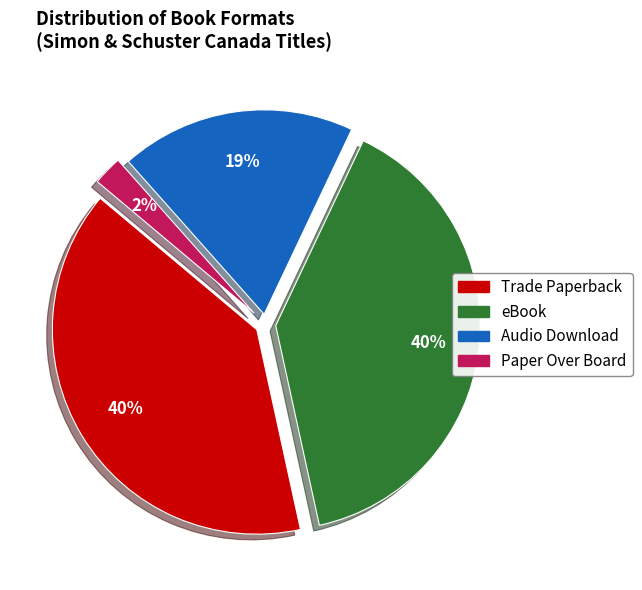

To the nearest percent, what is the combined percentage of Trade Paperback and eBook?

79%